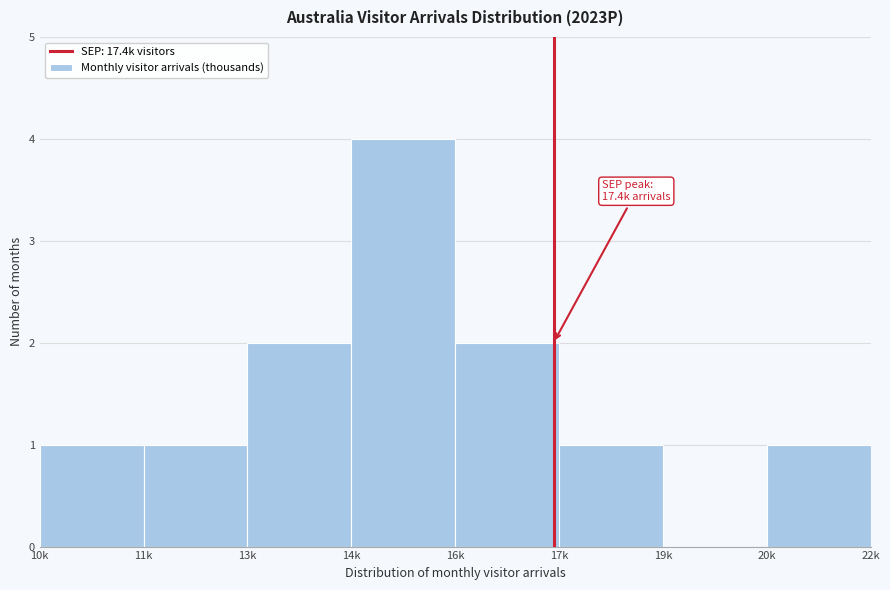

Reading left to right, what are all the values shown in this chart?

10k=1	11k=1	13k=2	14k=4	16k=2	17k=1	19k=0	20k=1